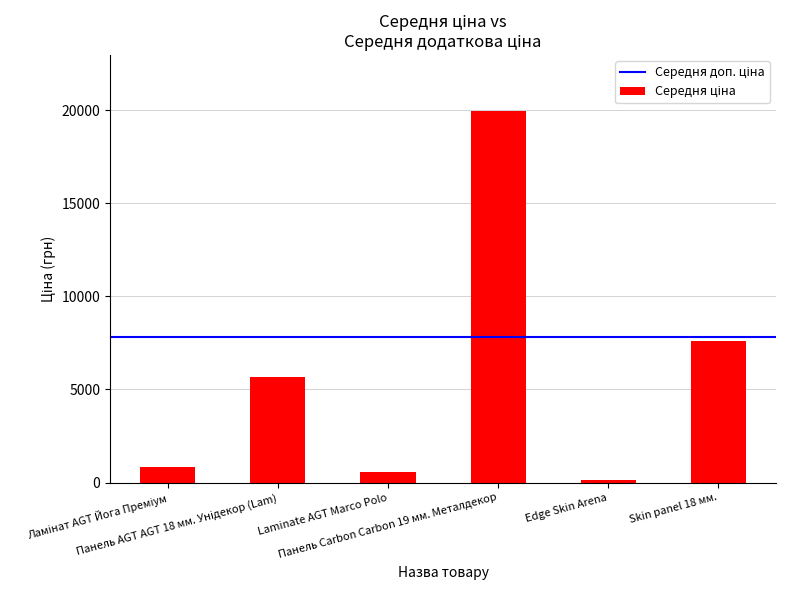

What is the value of the 4th bar from the left?

19964.2